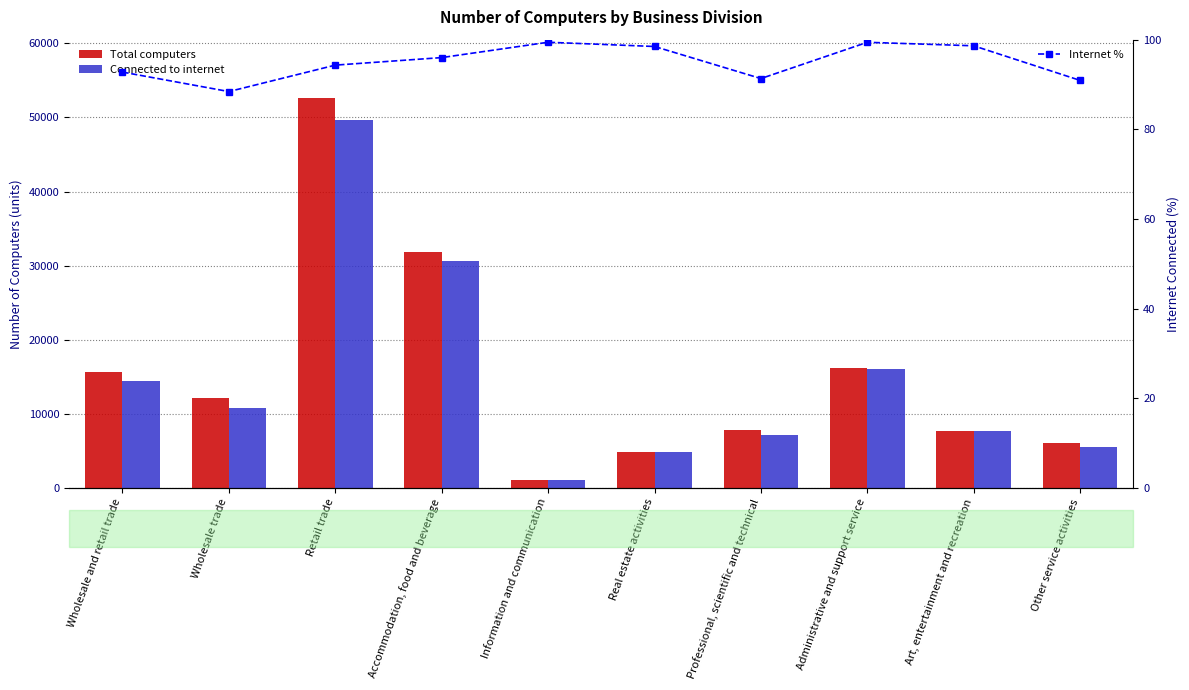

How many groups of bars are there?

10